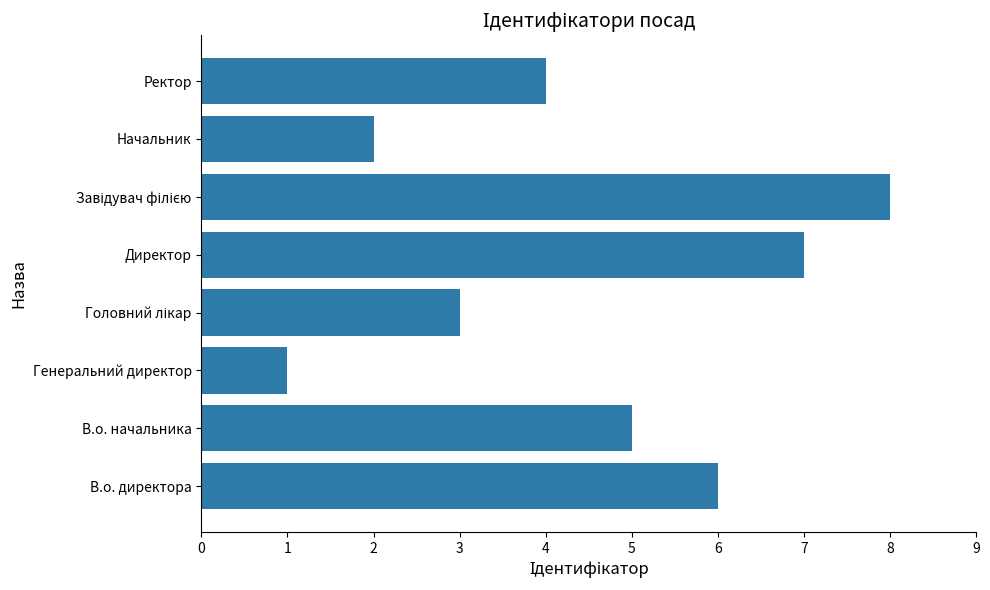

The value at Директор is 7. True or false?

True